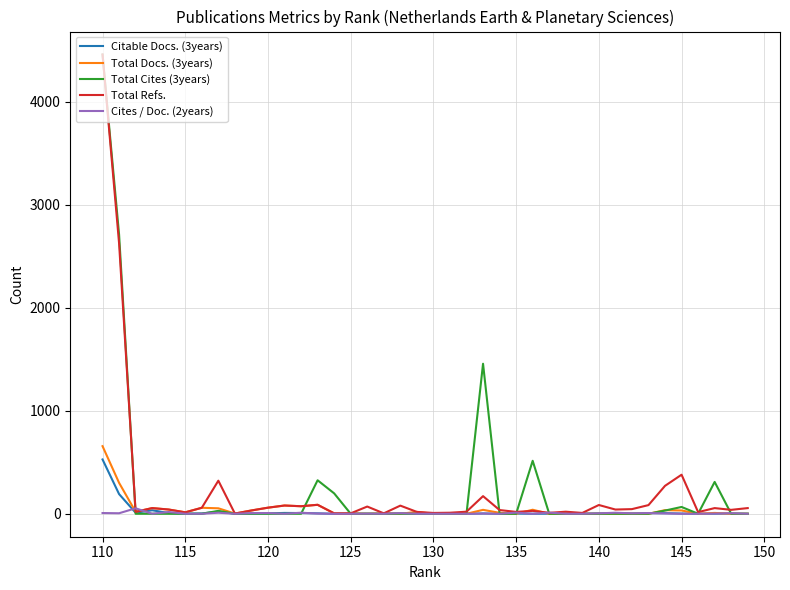

The value of Total Cites (3years) at 135 is 2427. True or false?

False